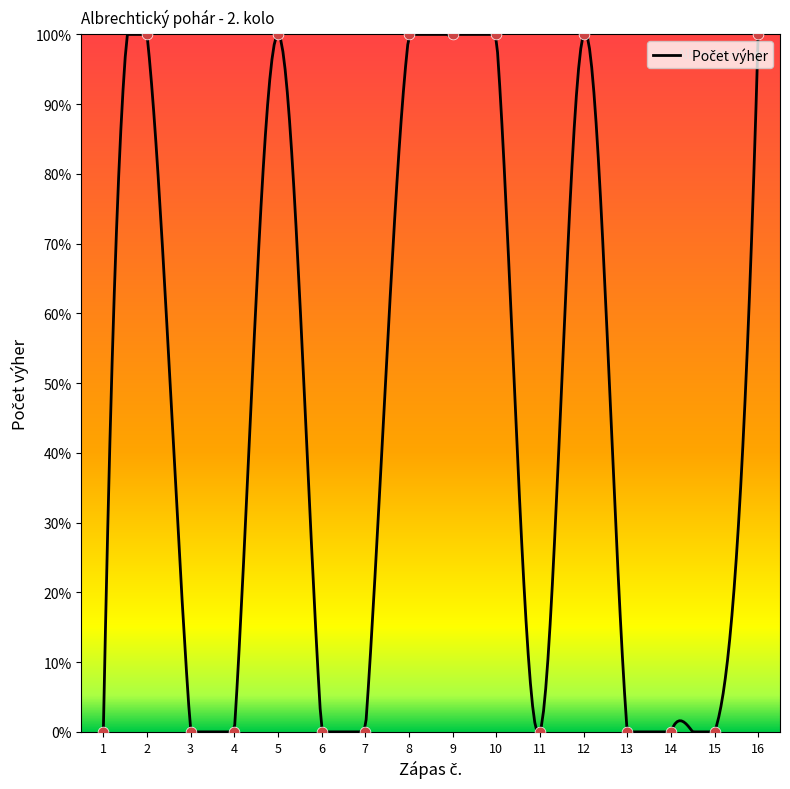

What is the change in value from 5 to 6?

-1